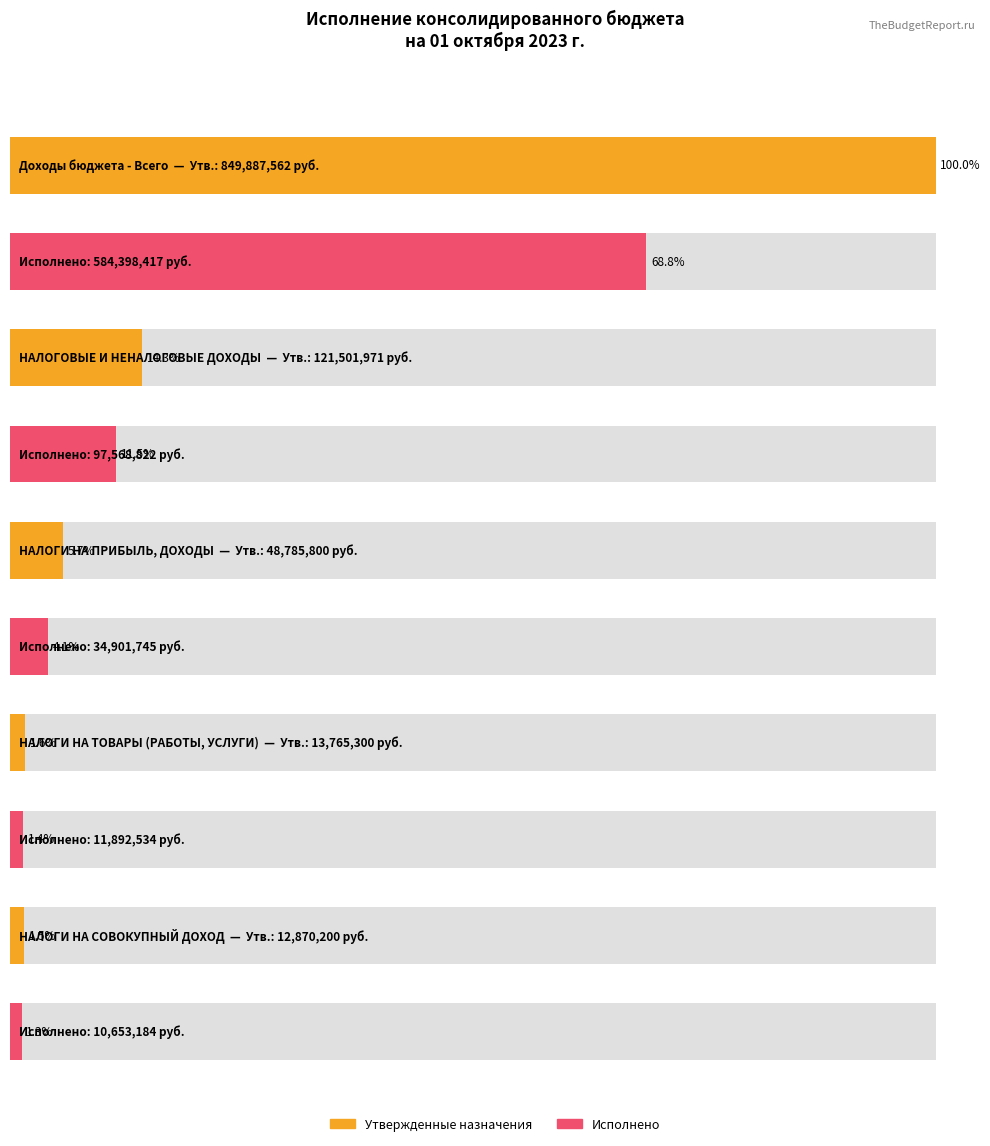

What is the smallest value displayed?

10653184.1